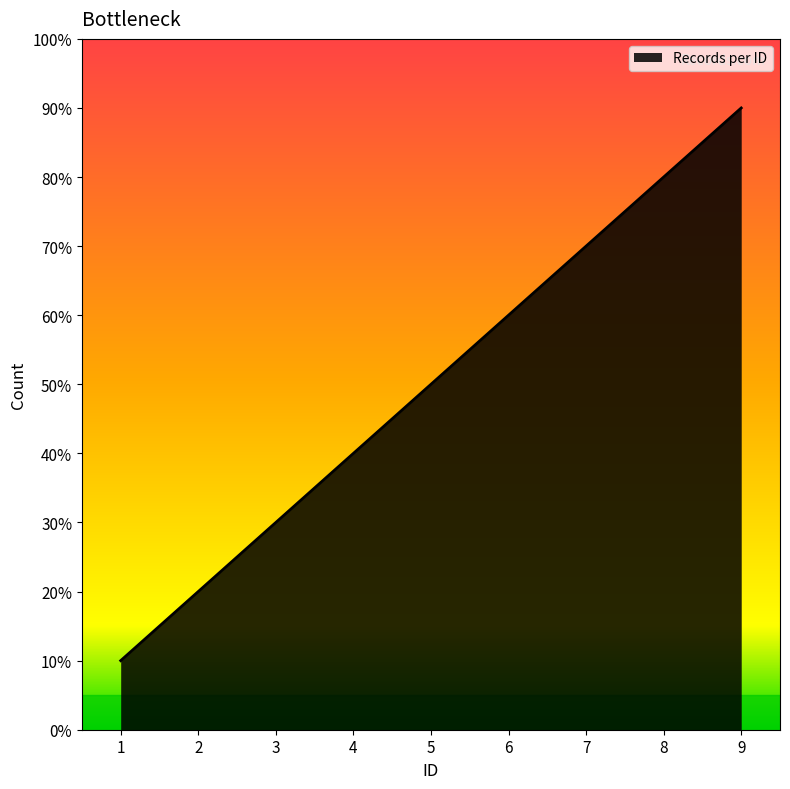

True or false: the data has more than 1 interior local peaks.

False